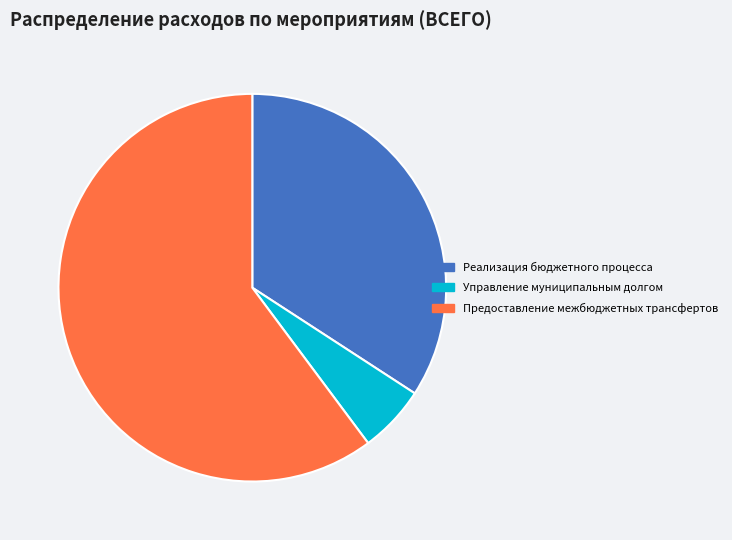

Is Управление муниципальным долгом the majority of the pie?

No